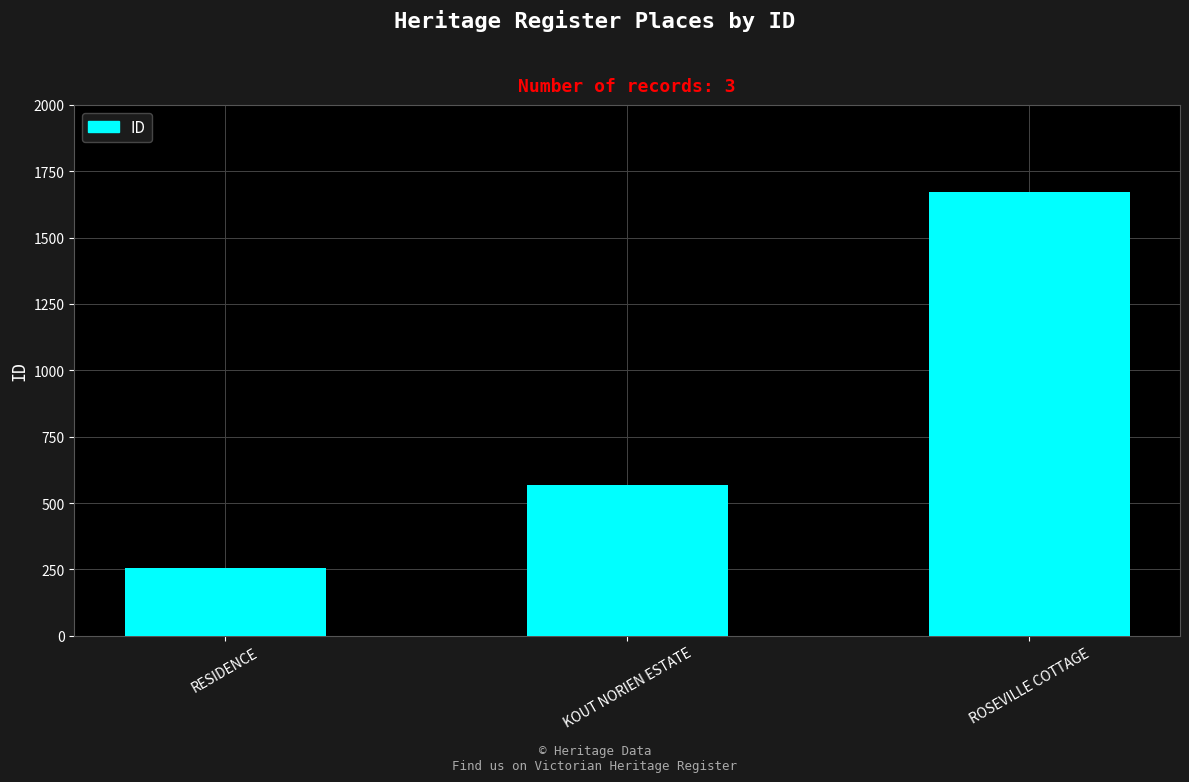

Are the bars grouped side by side (vs. stacked)?

No